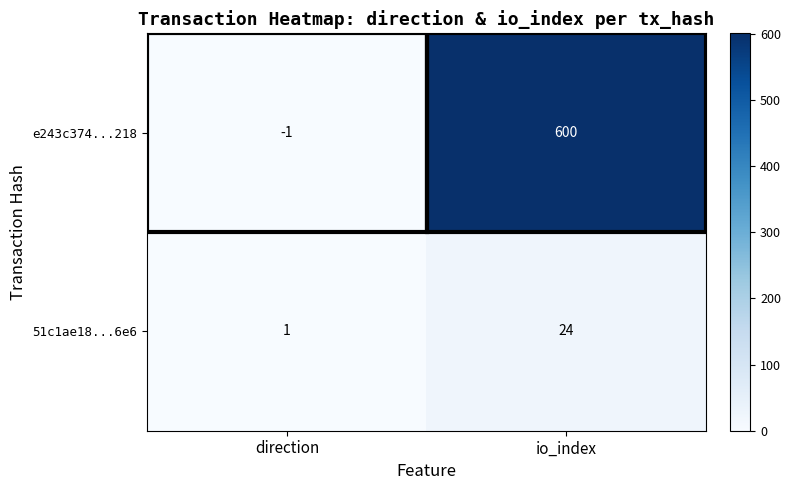

What is the difference between the maximum and minimum values in the 51c1ae18...6e6 series?

23